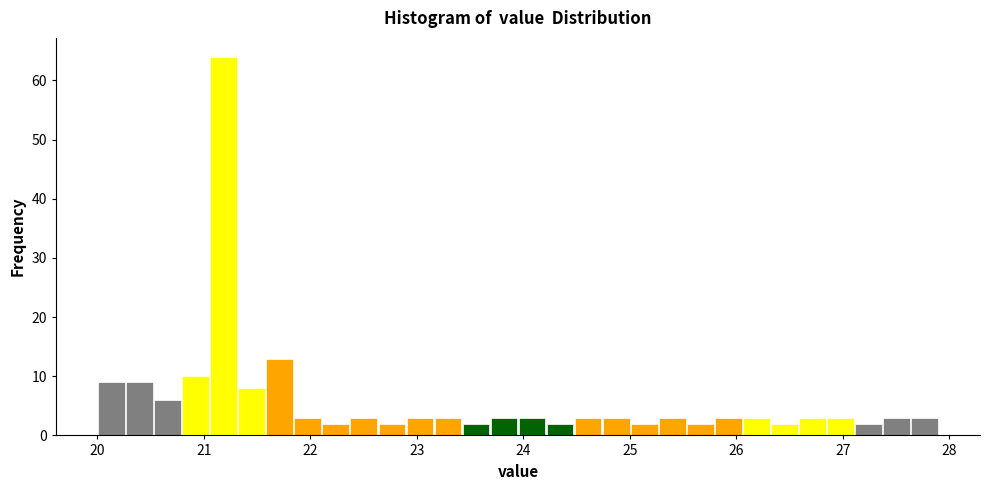

Around what value on the x-axis is the tallest bar? Give the approximate position of its centre, as read against the axis.

21.2